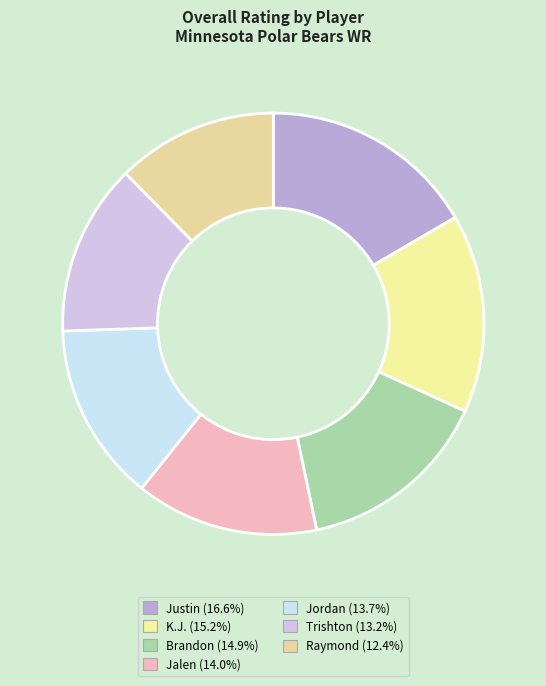

Which has a higher value, Justin or Brandon?

Justin